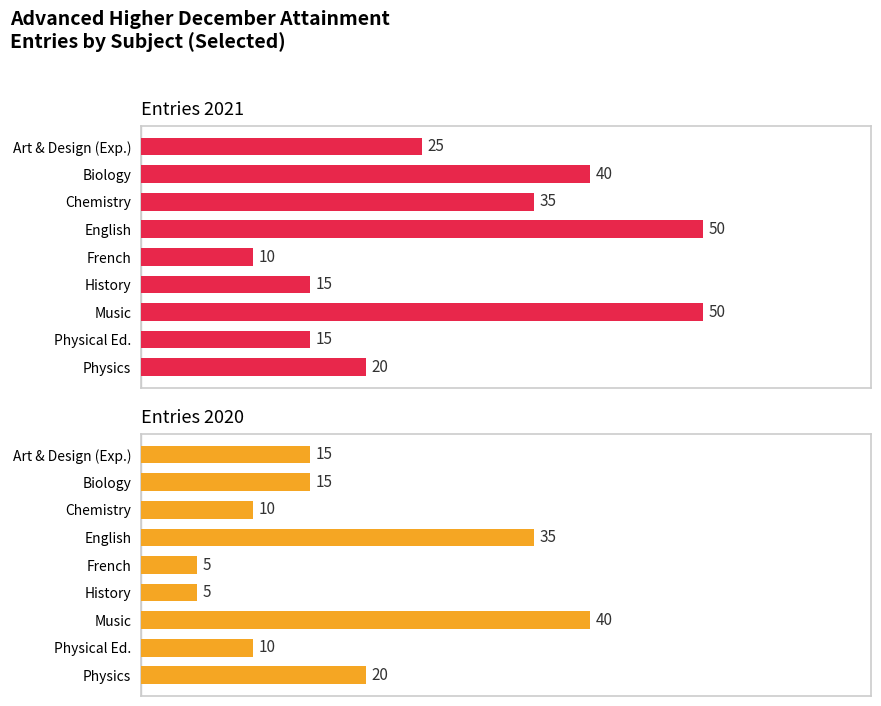

What is the difference between the Entries 2020 values at Music and Physical Ed.?

30